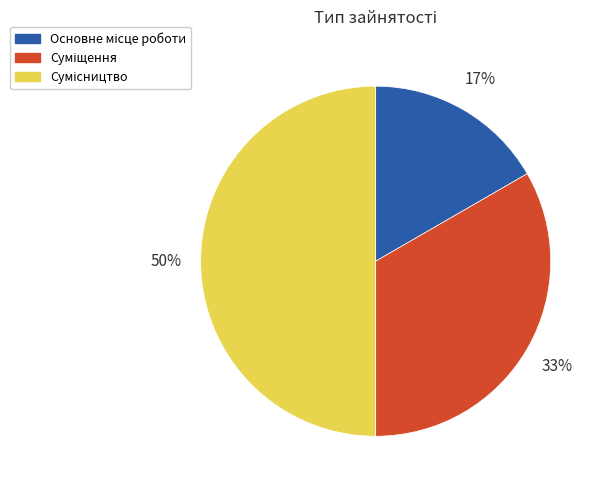

To the nearest percent, what is the difference between the largest and smallest slice percentages?

33%